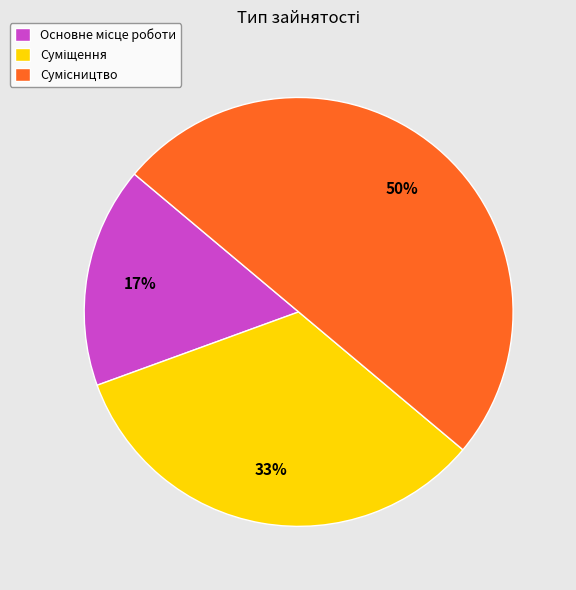

To the nearest percent, what is the difference between the largest and smallest slice percentages?

33%